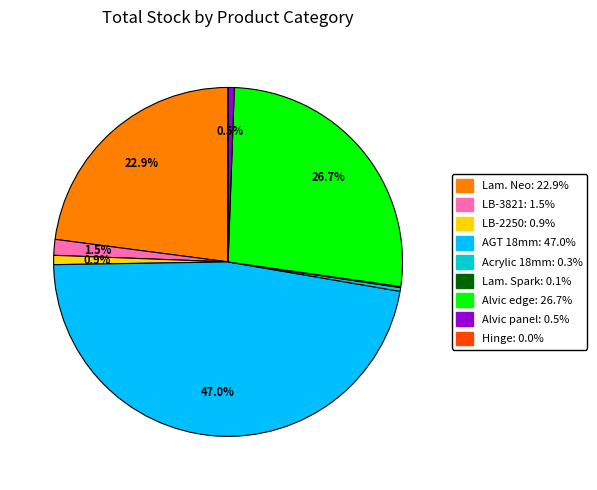

Is there any slice that represents more than half of the pie?

No